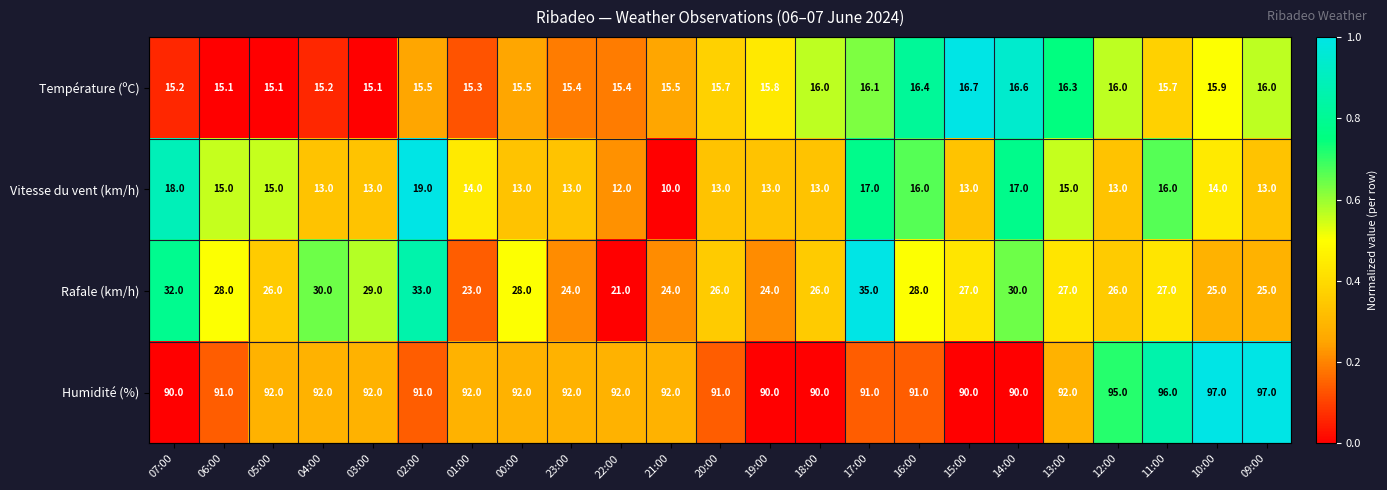

At which category is the sum across all series the highest?

17:00